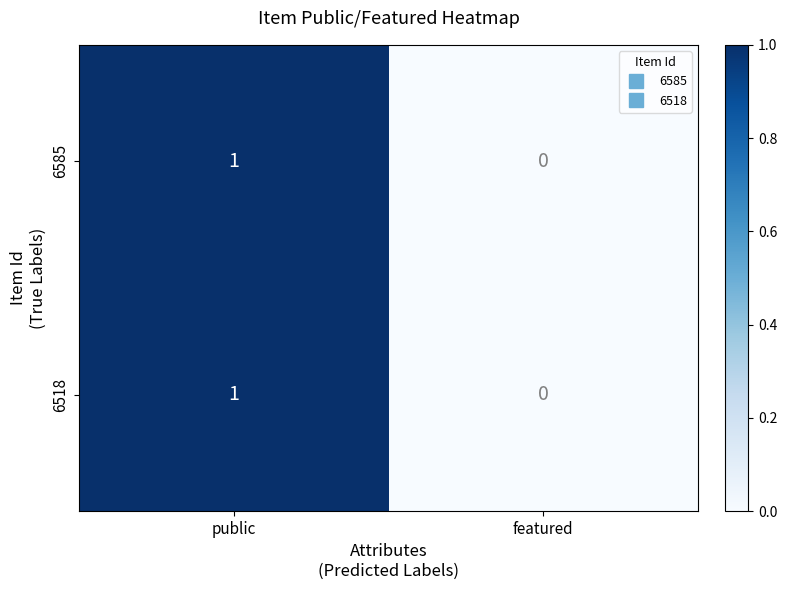

Reading left to right, extract all data points from this chart.

6585: public=1	featured=0
6518: public=1	featured=0